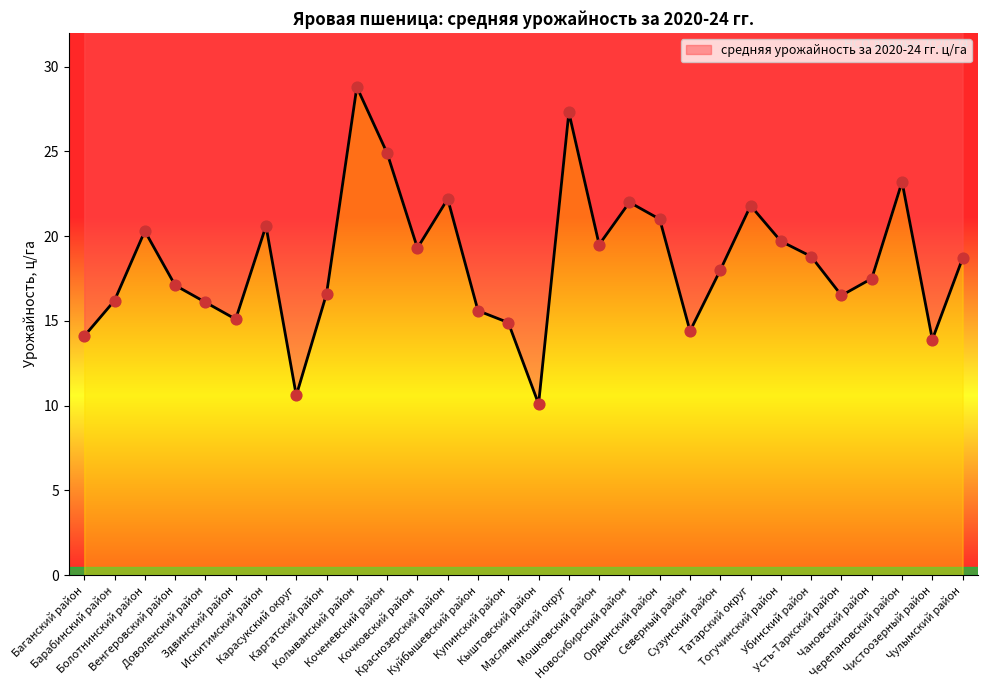

Which has a higher value, Здвинский район or Куйбышевский район?

Куйбышевский район